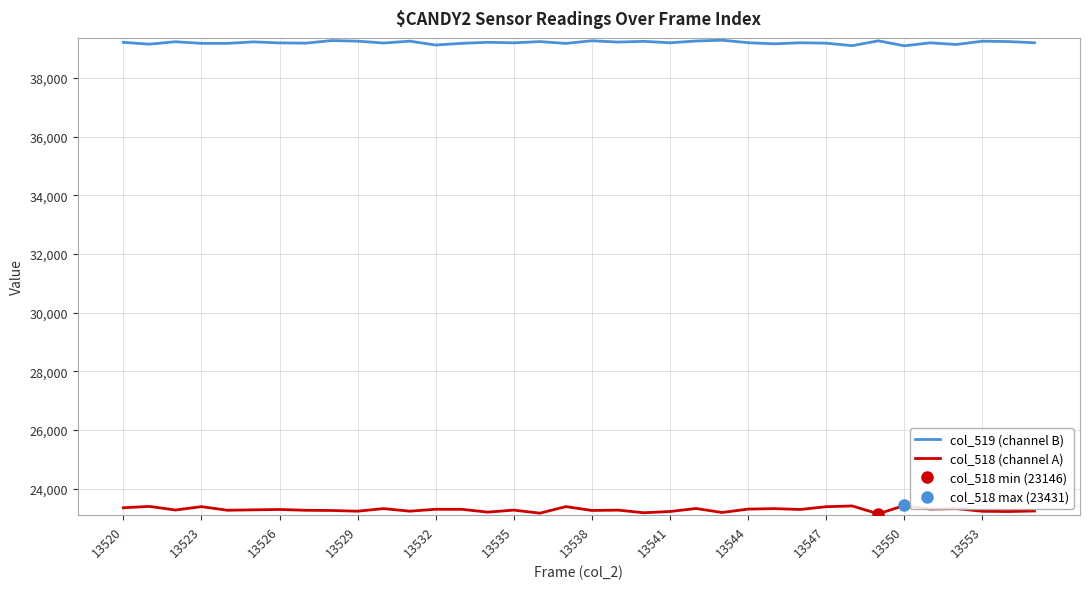

True or false: col_519 (channel B) and col_518 (channel A) cross at least once.

False